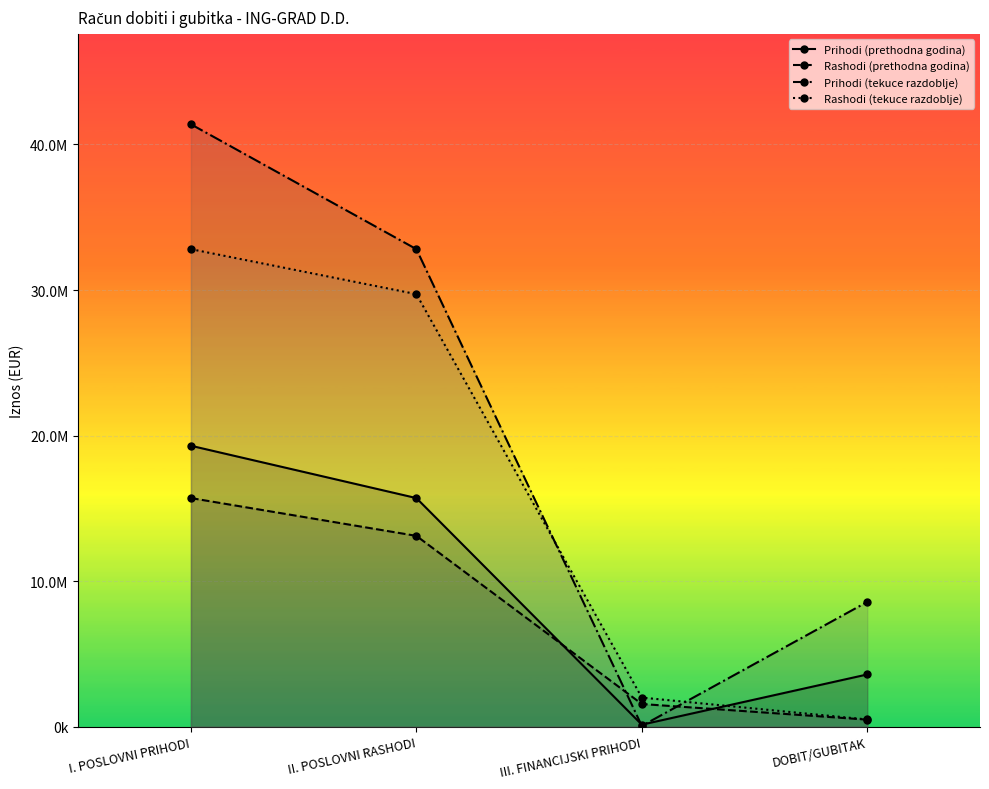

At which label is Rashodi (tekuce razdoblje) closest to 16653978?

II. POSLOVNI RASHODI